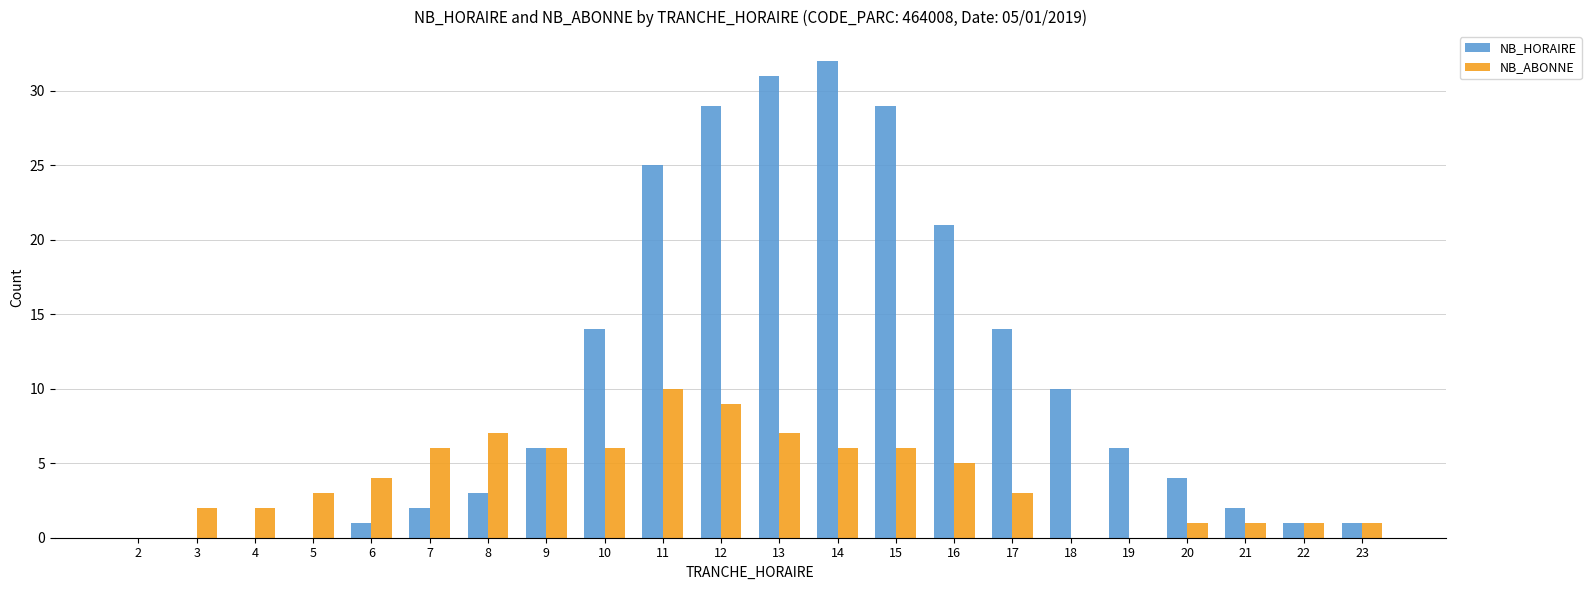

What is the sum of the NB_ABONNE values at 15 and 21?

7